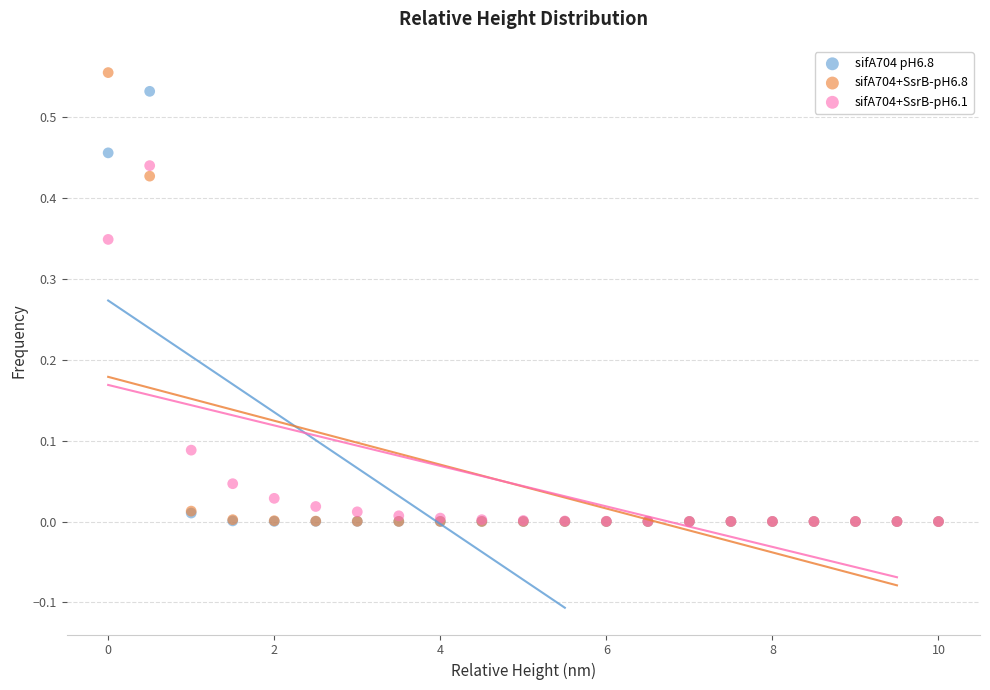

What are all the series names shown in the legend?

sifA704 pH6.8, sifA704+SsrB-pH6.8, sifA704+SsrB-pH6.1